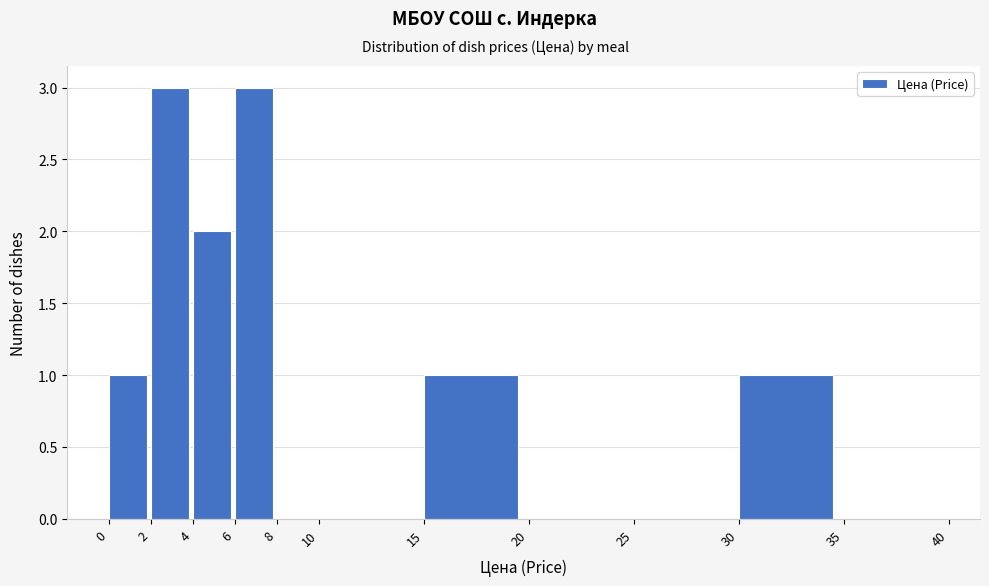

Reading left to right, list every bar in this chart as the range it spans on the x-axis followed by its height. The values are not printed on the chart, so give them approximately, as read against the axis.

0 to 2: 1
2 to 4: 3
4 to 6: 2
6 to 8: 3
8 to 10: 0
10 to 15: 0
15 to 20: 1
20 to 25: 0
25 to 30: 0
30 to 35: 1
35 to 40: 0